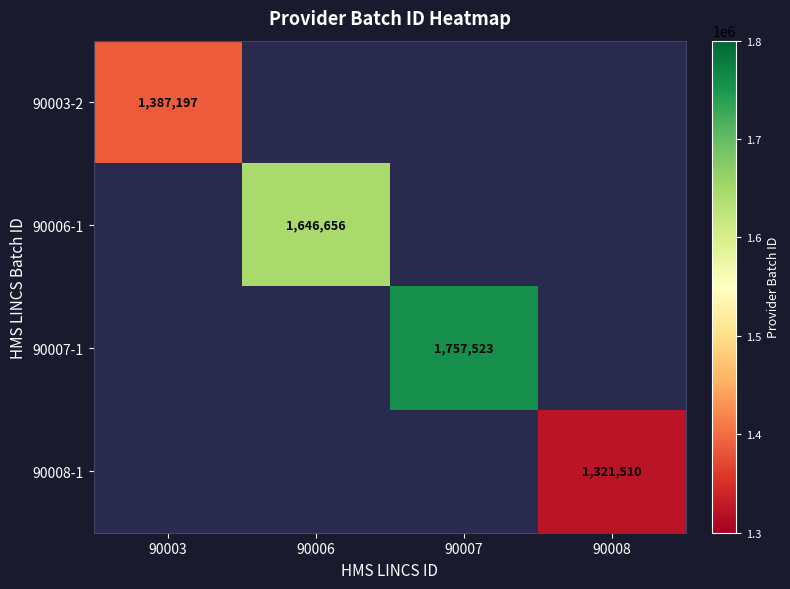

The 90006-1 series shows 675111 at 90006. True or false?

False